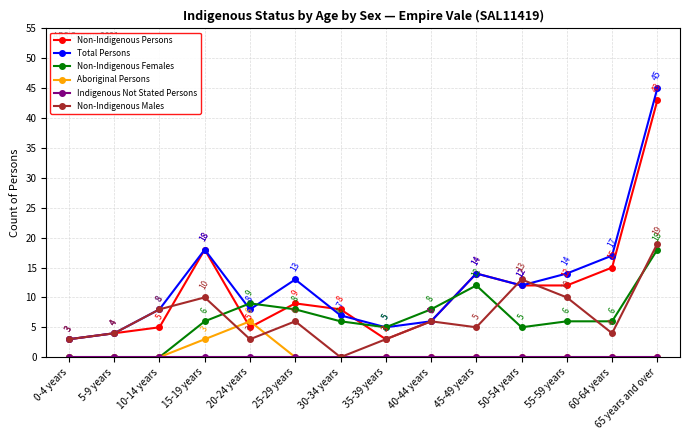

Where is the first local maximum for Non-Indigenous Males?

15-19 years